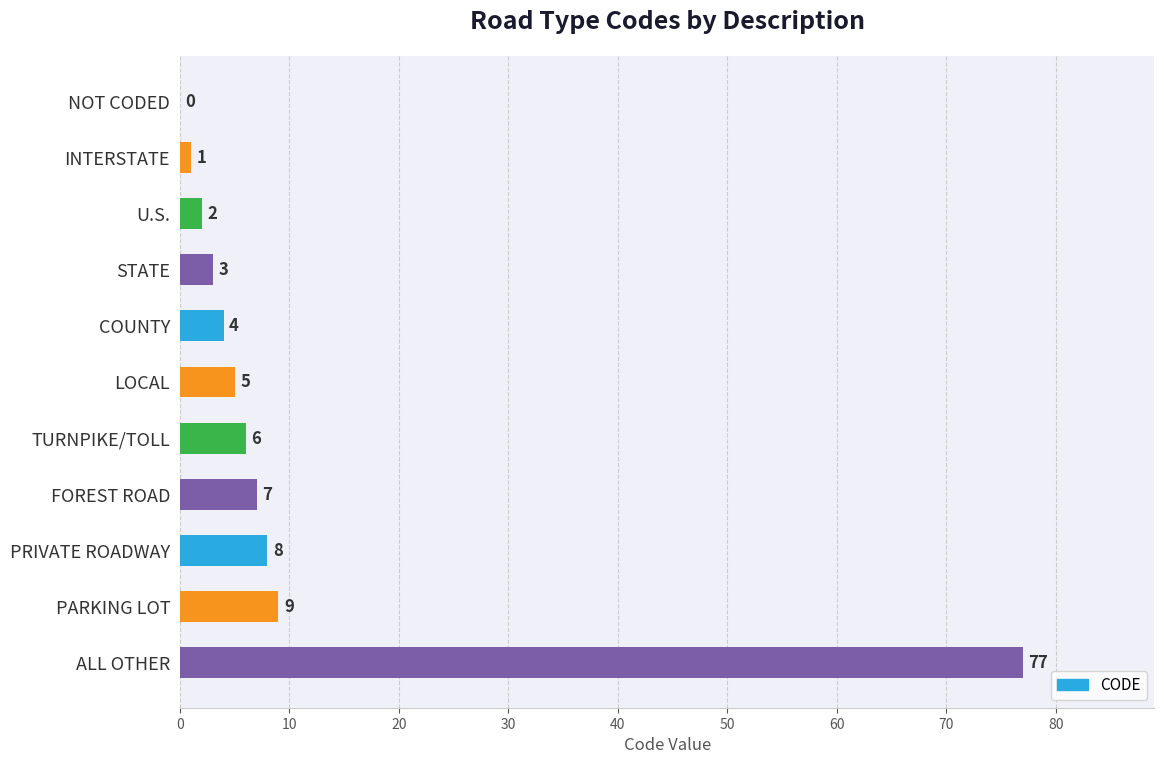

The value at LOCAL is 5. True or false?

True